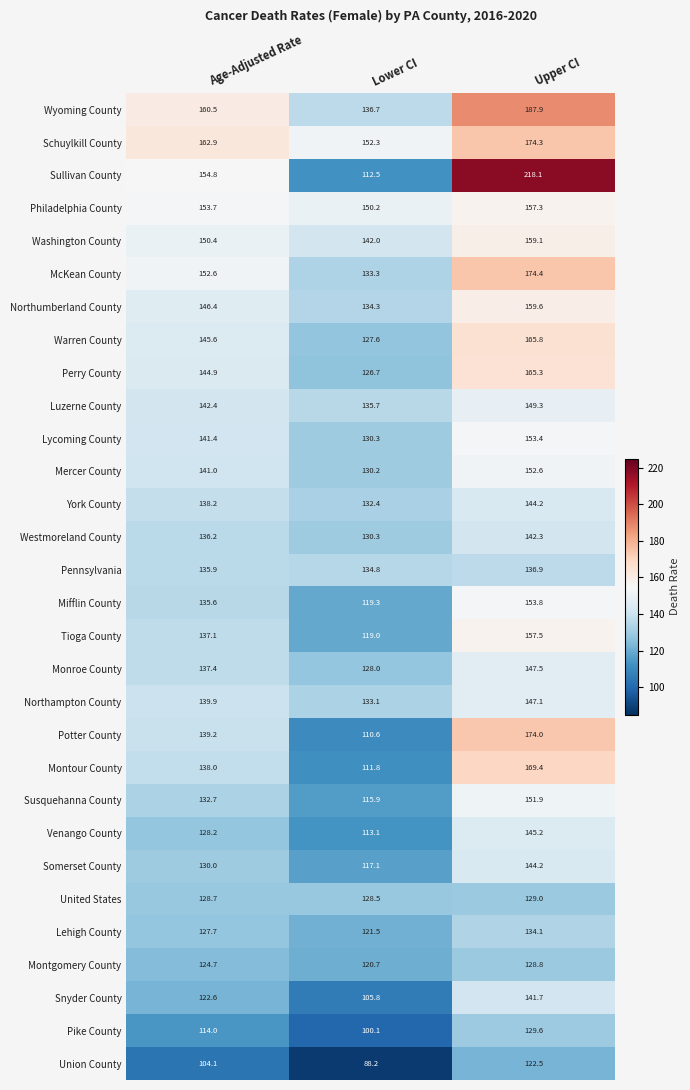

Count the number of data series in this chart.

30